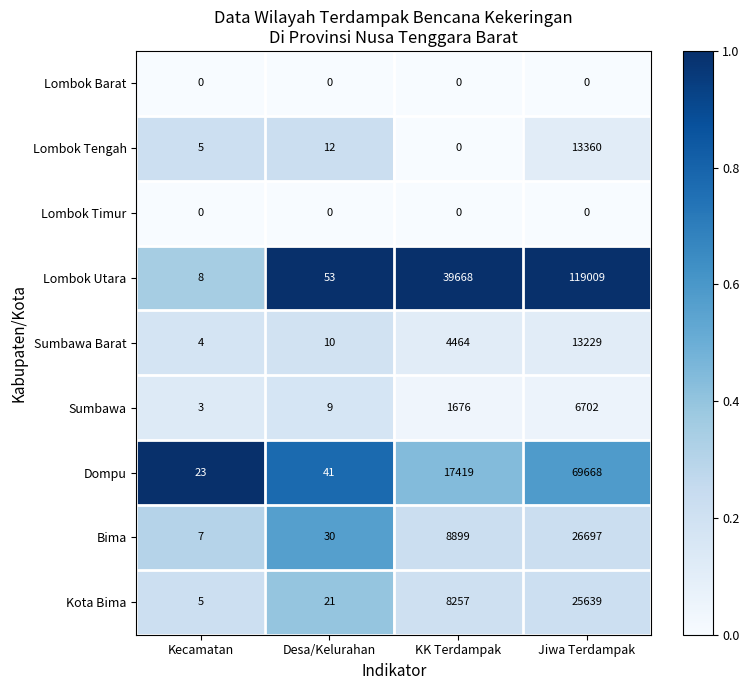

What is the difference between the highest and lowest values at KK Terdampak?

39668